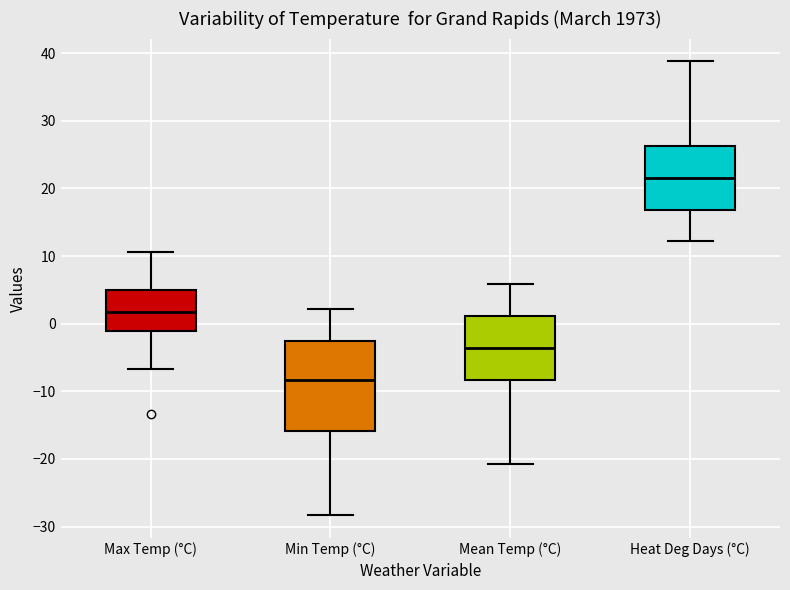

Which box's median line is the lowest?

Min Temp (°C)